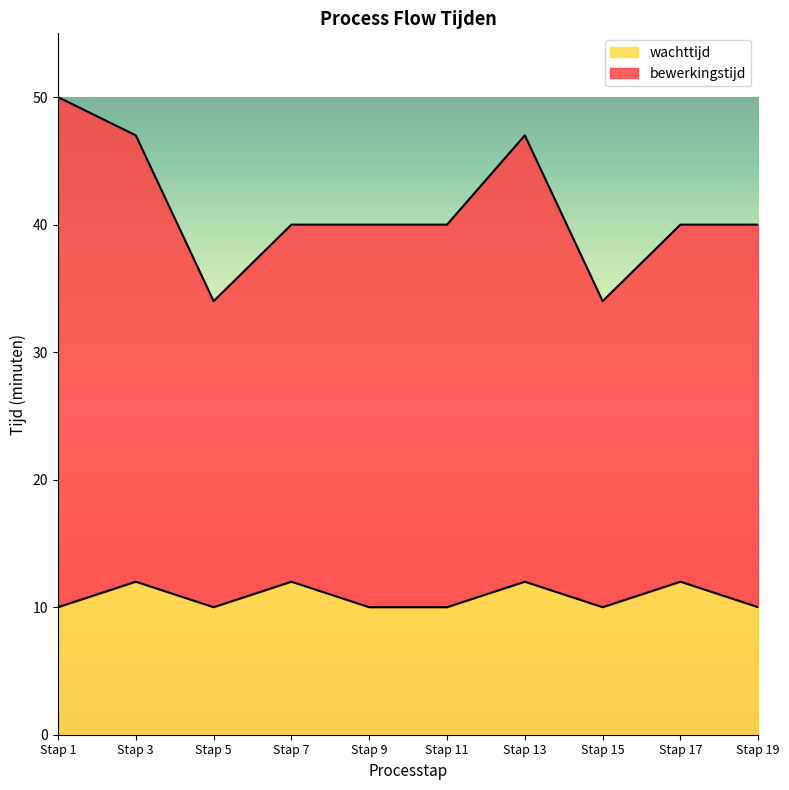

True or false: wachttijd and bewerkingstijd intersect in this chart.

False